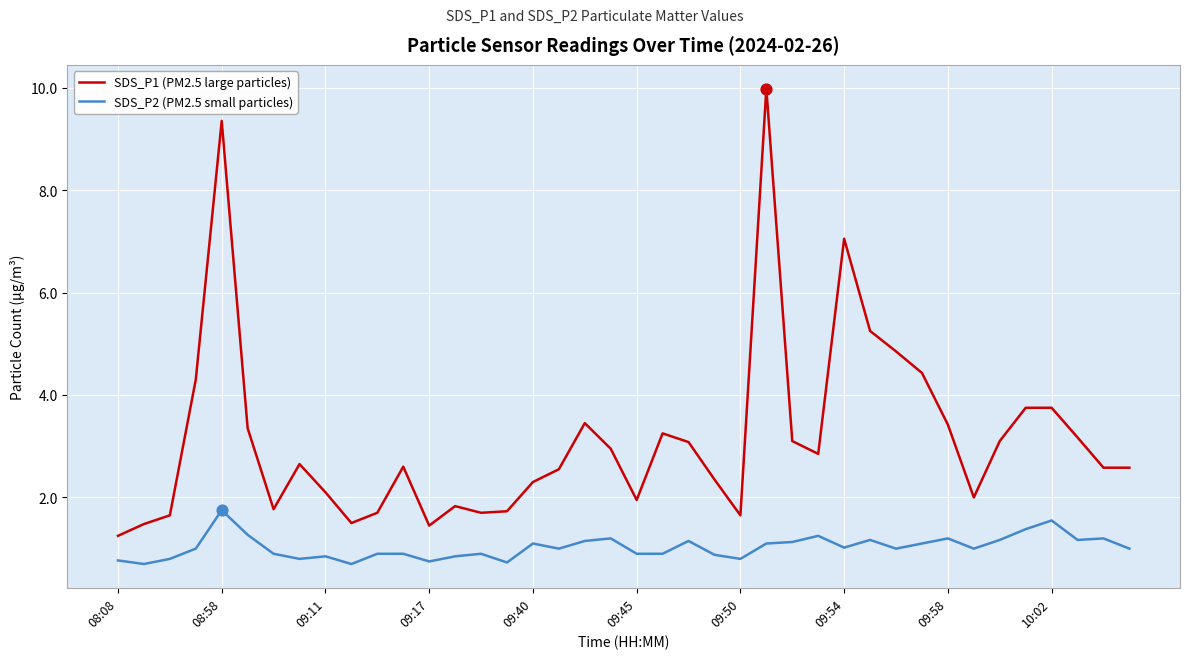

Which series has the largest total across all categories?

SDS_P1 (PM2.5 large particles)